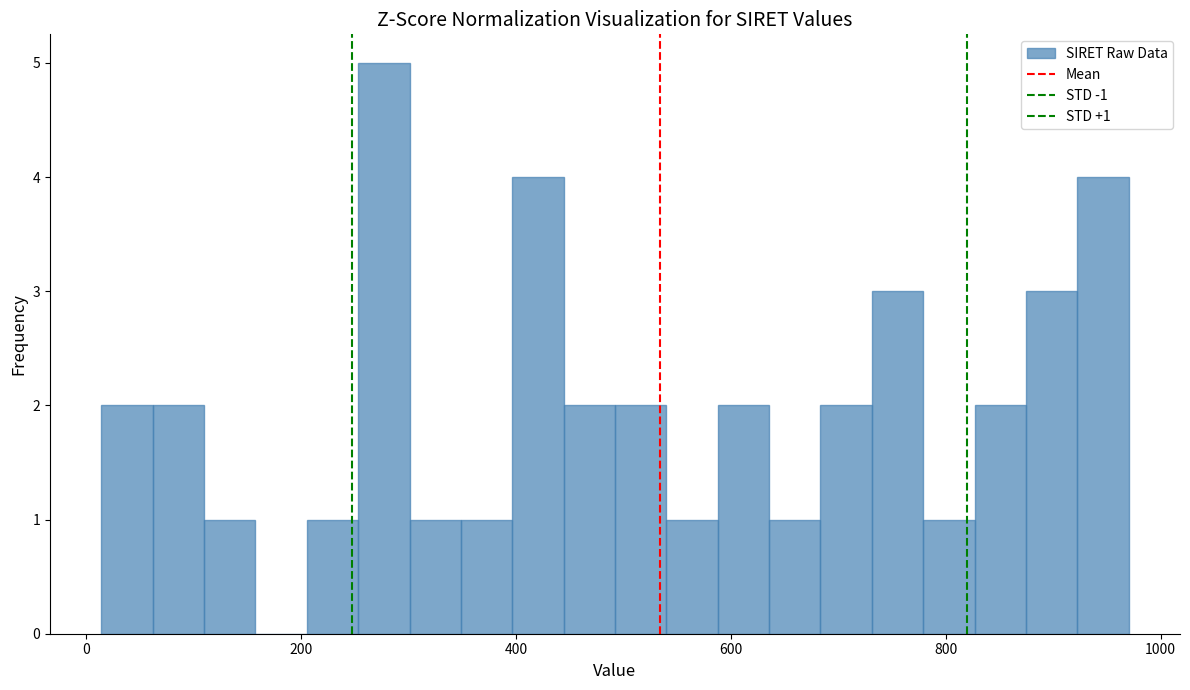

Read against the x-axis, roughly where is the centre of the tallest bar?

280